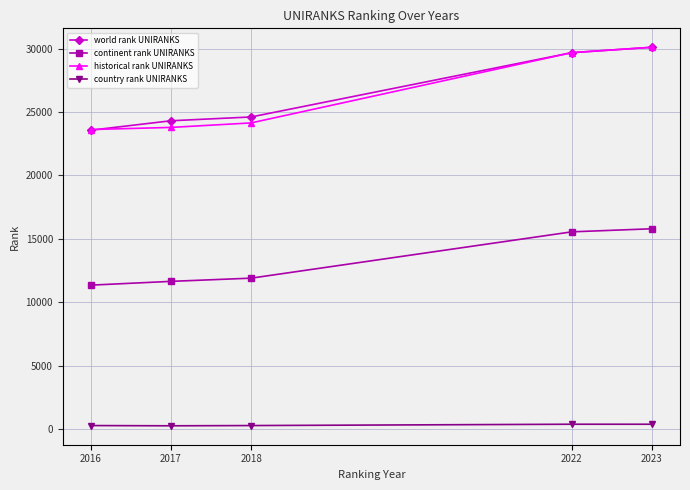

What is the value of the continent rank UNIRANKS point at the 1st from the left?

11348.0